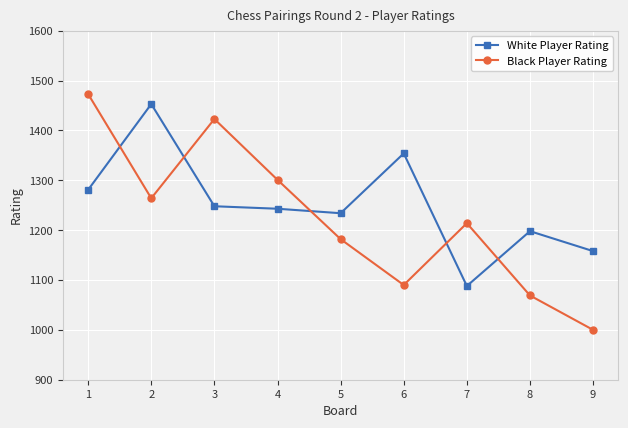

What value does the White Player Rating series have at 8, to the nearest 50?

1200